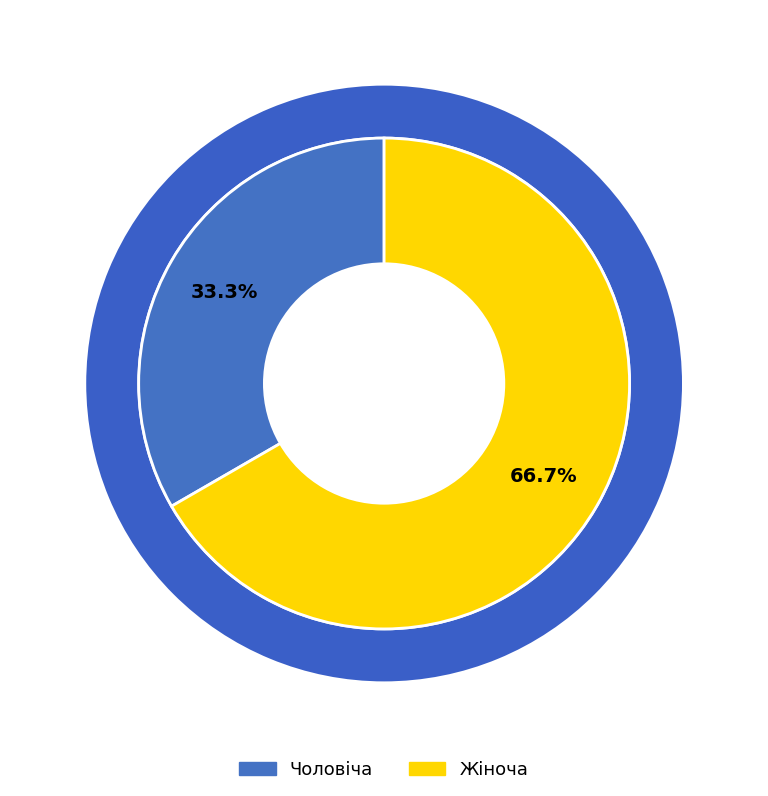

Which has a higher value, Чоловіча or Жіноча?

Жіноча